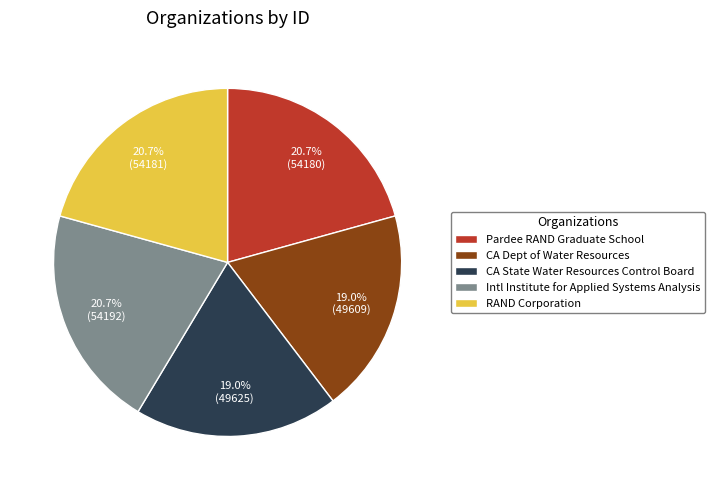

What is the ratio of the value at Intl Institute for Applied Systems Analysis to the value at CA State Water Resources Control Board?

1.1